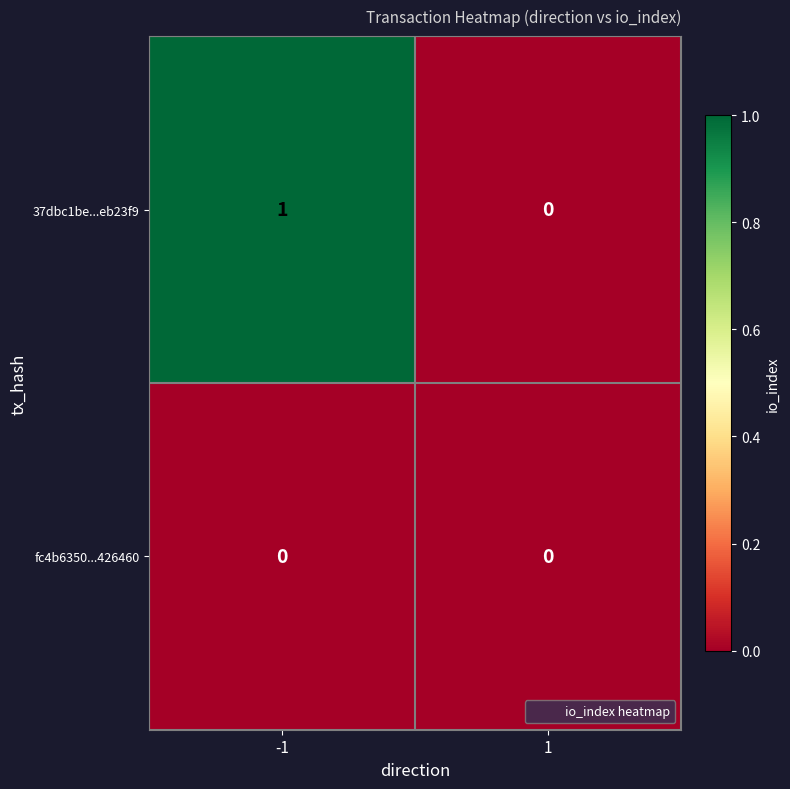

Reading right to left, list all the values displayed in this chart.

37dbc1be...eb23f9: 0	1
fc4b6350...426460: 0	0